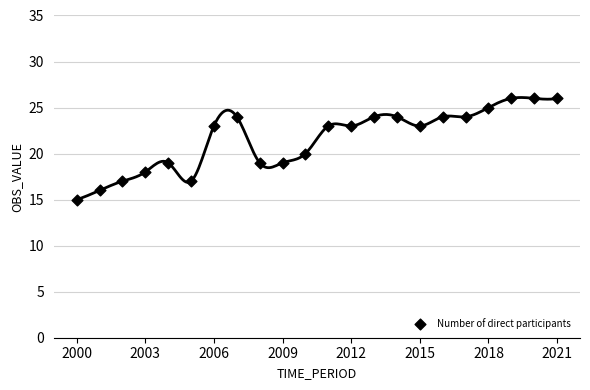

What is the range of Y values (max minus min)?

11